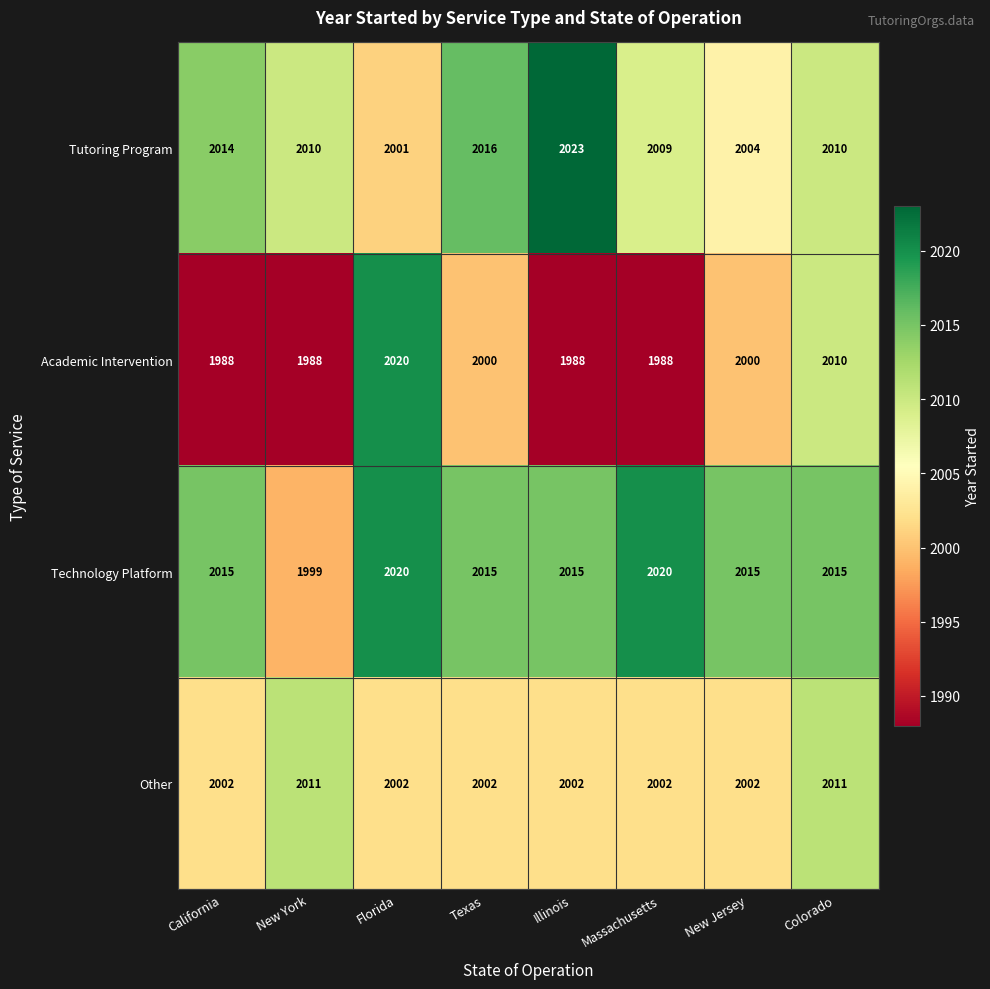

What is the total value across all series at New York?

8008